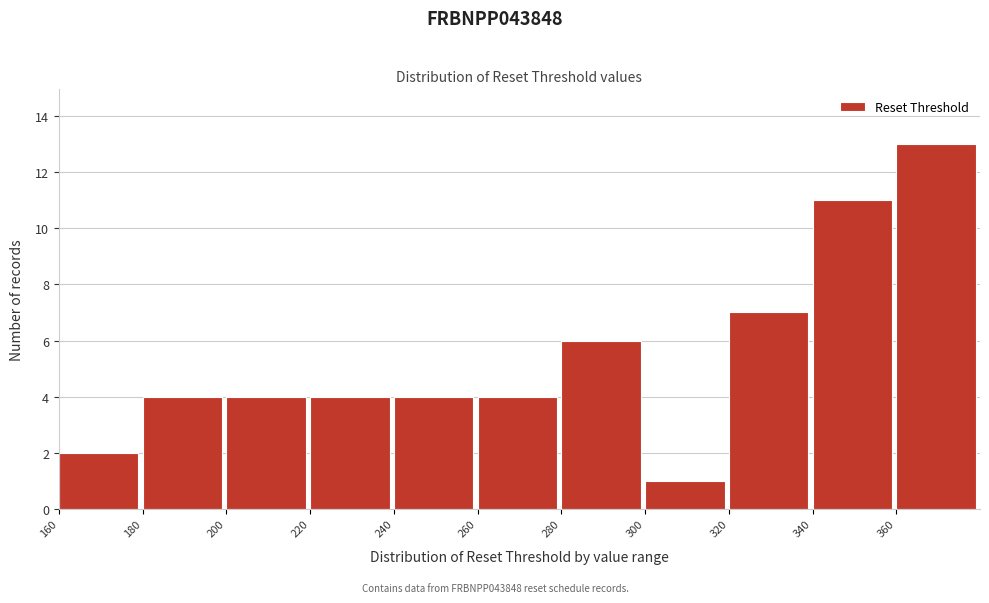

Reading left to right, list every bar in this chart as the range it spans on the x-axis followed by its height. The values are not printed on the chart, so give them approximately, as read against the axis.

160 to 180: 2
180 to 200: 4
200 to 220: 4
220 to 240: 4
240 to 260: 4
260 to 280: 4
280 to 300: 6
300 to 320: 1
320 to 340: 7
340 to 360: 11
360 to 380: 13